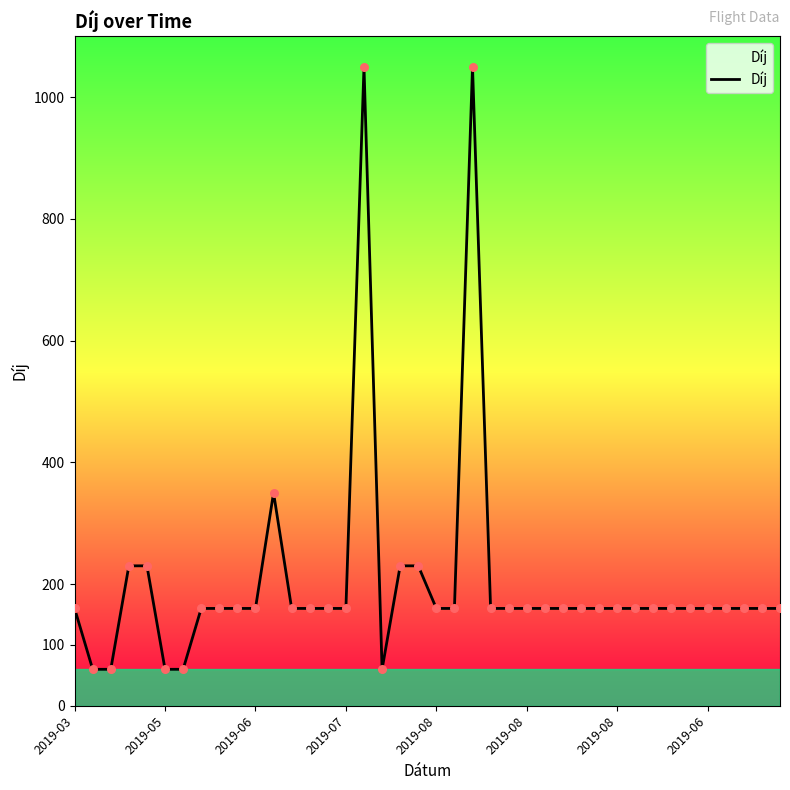

What is the greatest value displayed?

1050